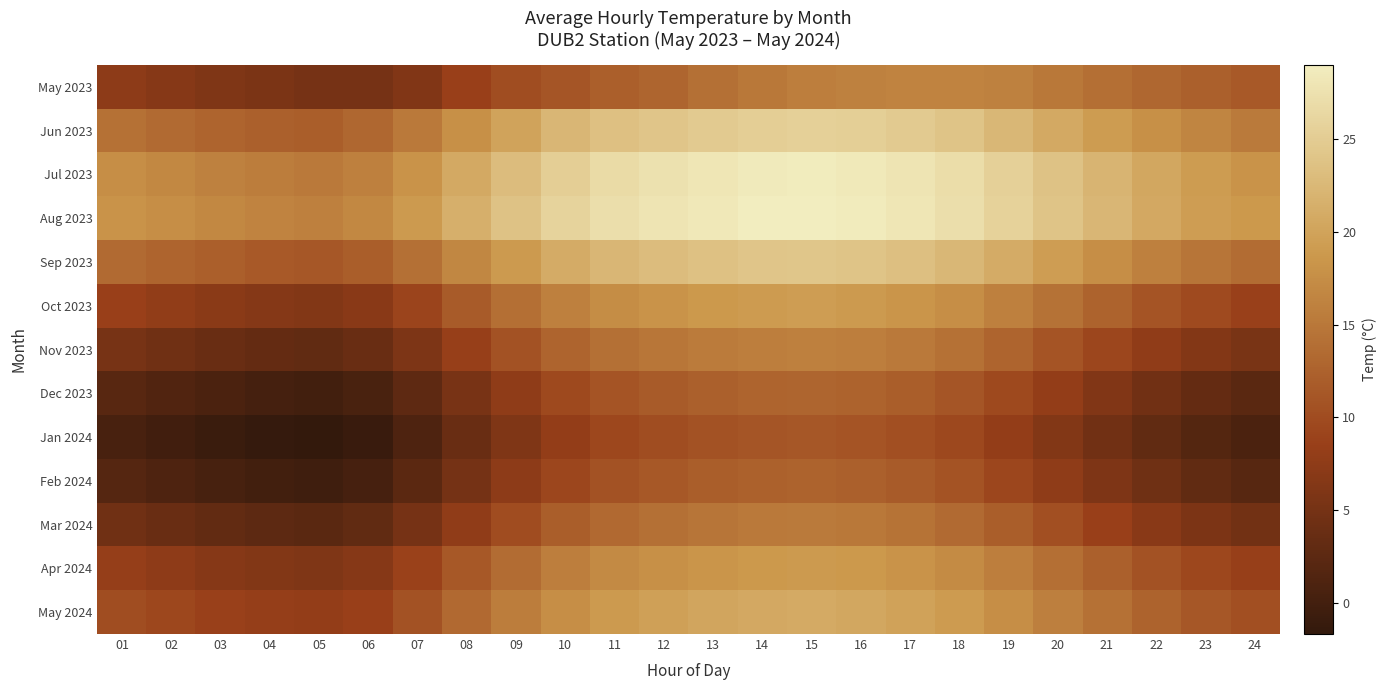

Between 06 and 11, which is larger?

11